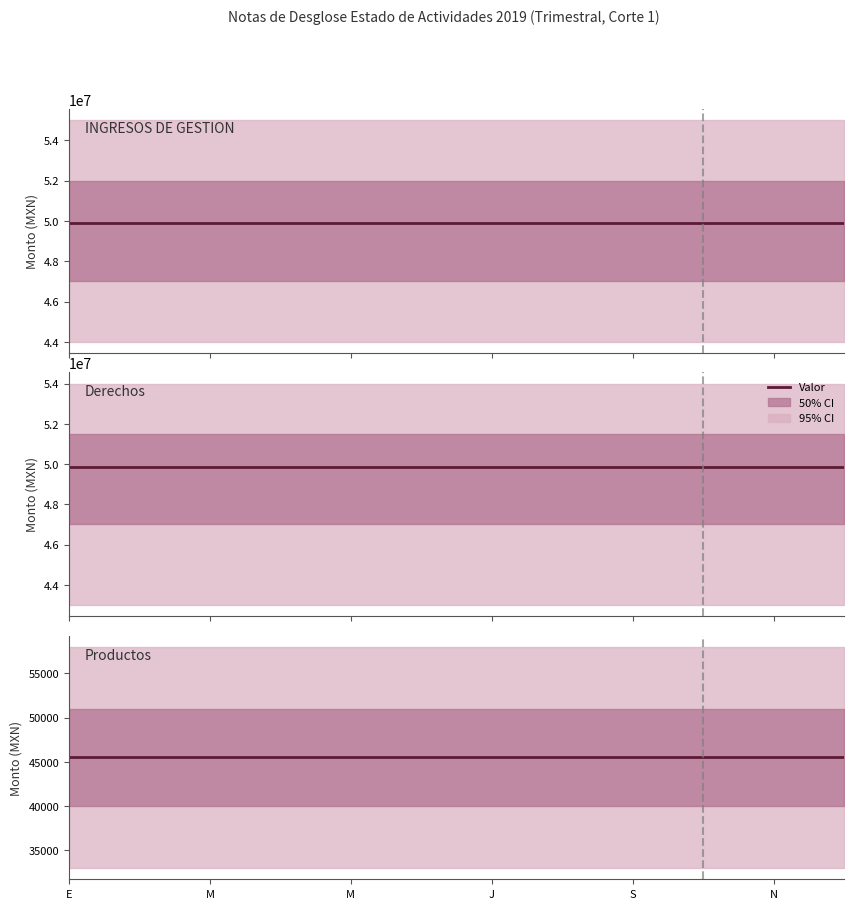

Which category has the lowest value in the INGRESOS DE GESTION series?

E